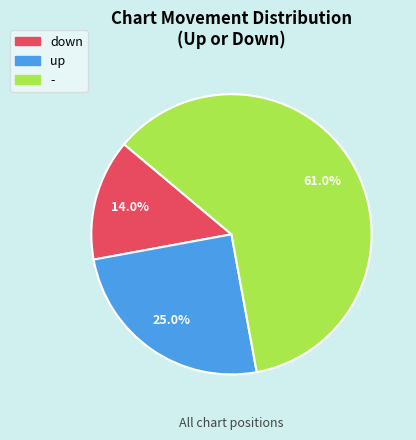

Between - and down, which is larger?

-